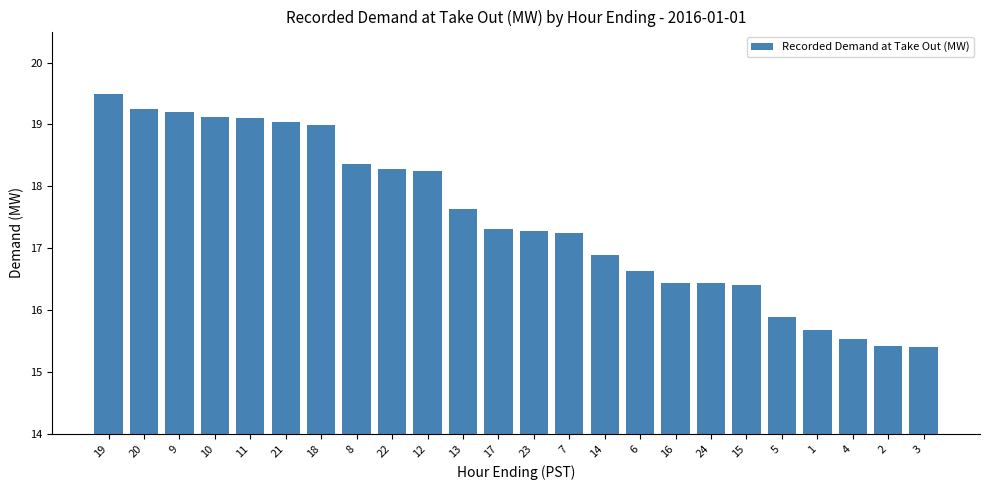

What is the difference between the values at 19 and 1?

3.8